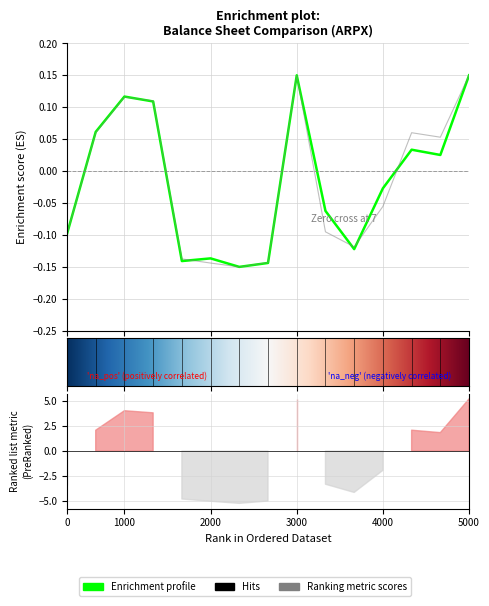

How many categories are shown in the chart?

15